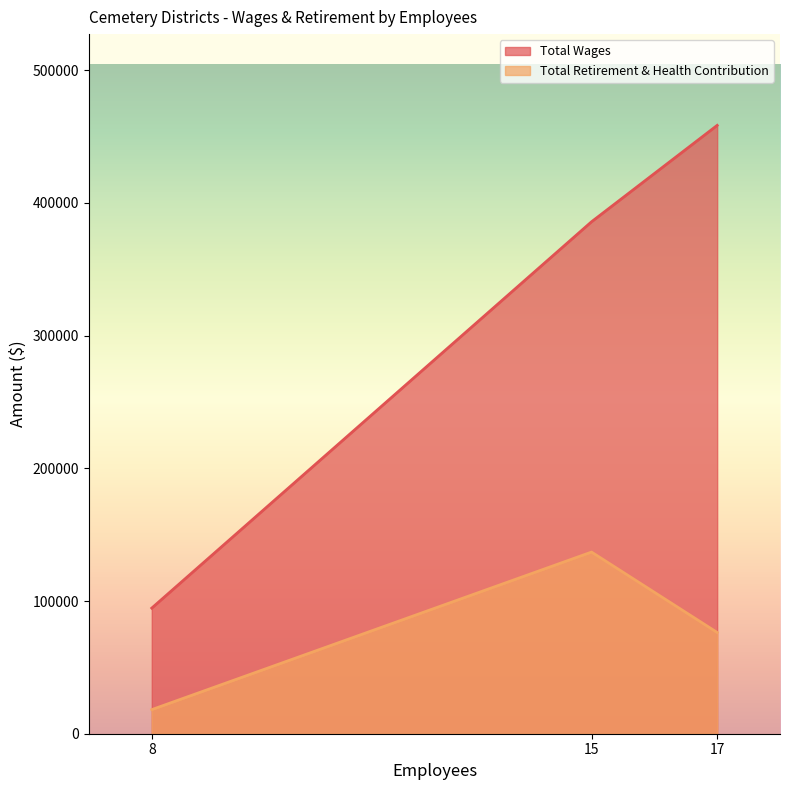

The value of Total Retirement & Health Contribution at 15 is 239178. True or false?

False